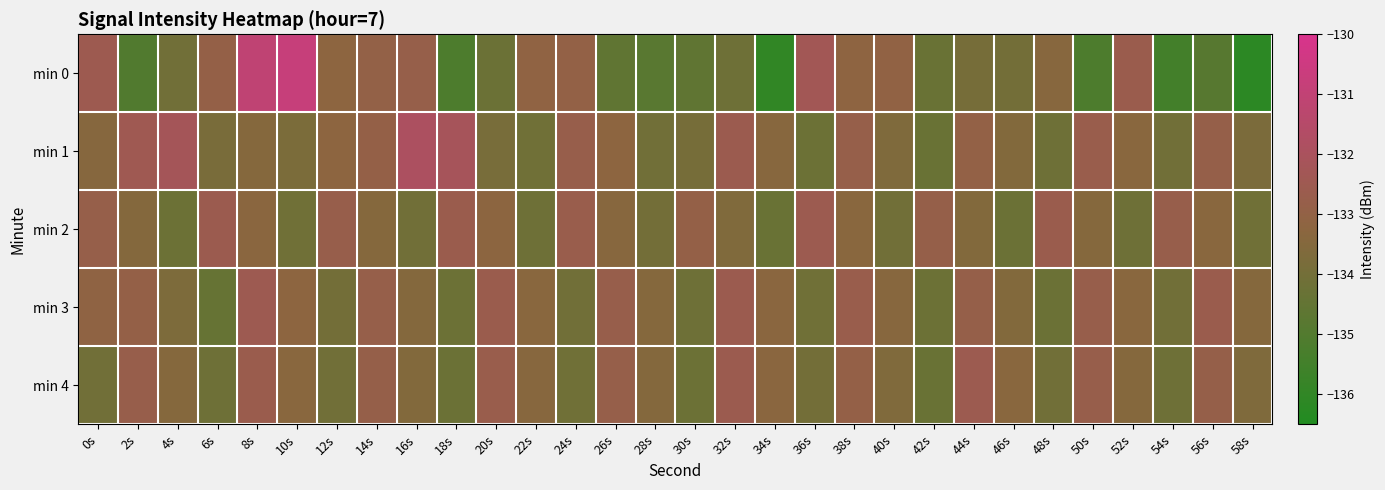

Count the number of data series in this chart.

5